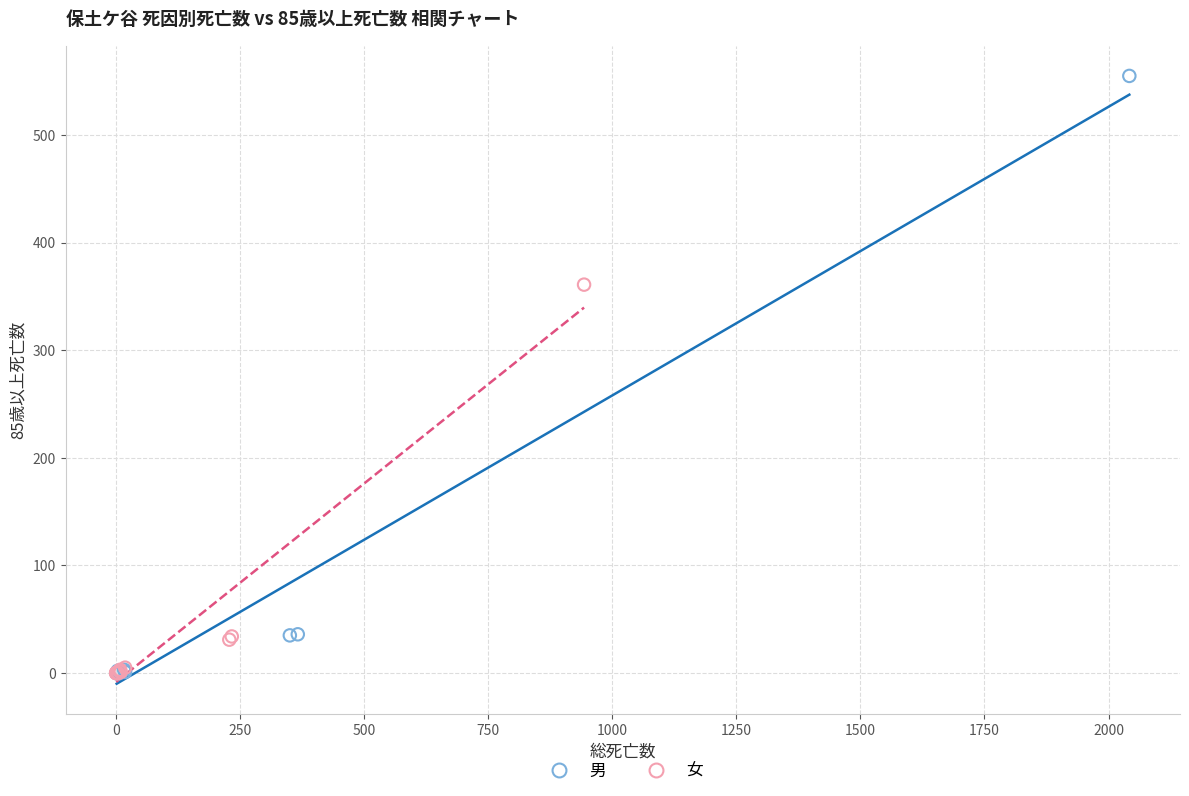

Which series contains the highest Y value?

男